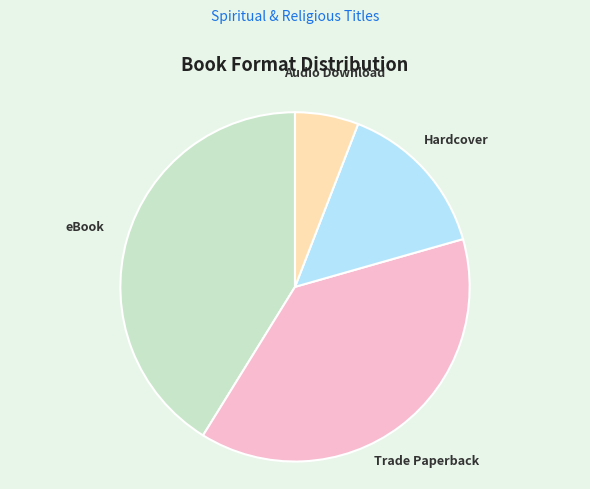

Is there a majority slice in this chart?

No